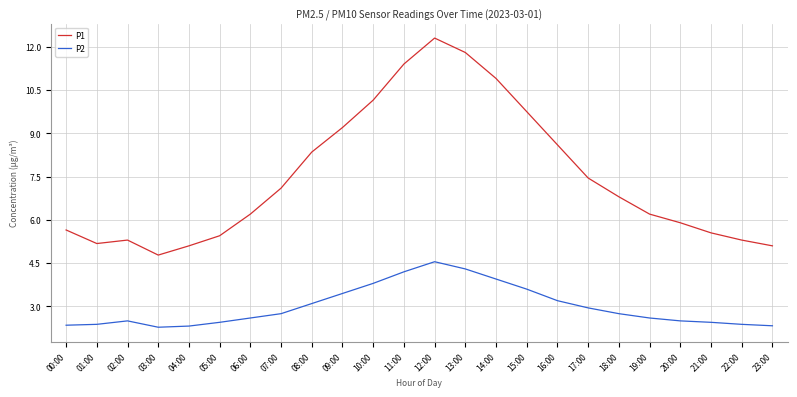

The P1 series shows 7.1 at 07:00. True or false?

True